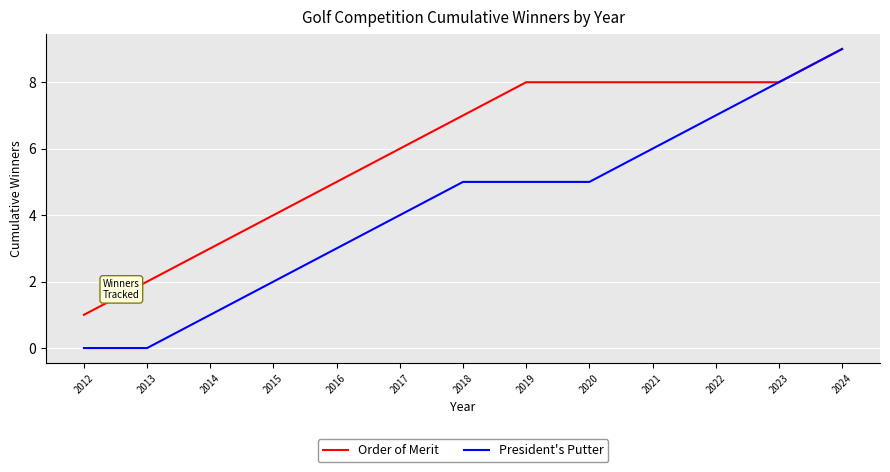

Does the chart have visible grid lines?

Yes